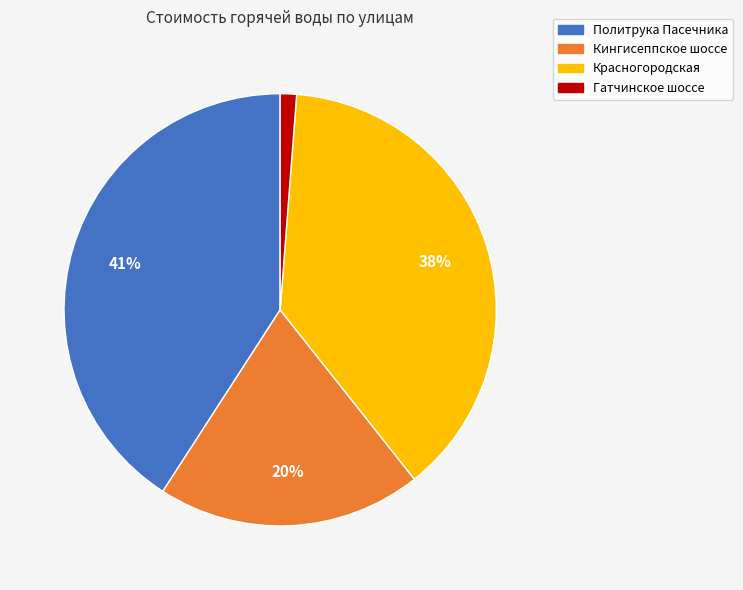

Is it true that Красногородская is 38% of the pie?

True